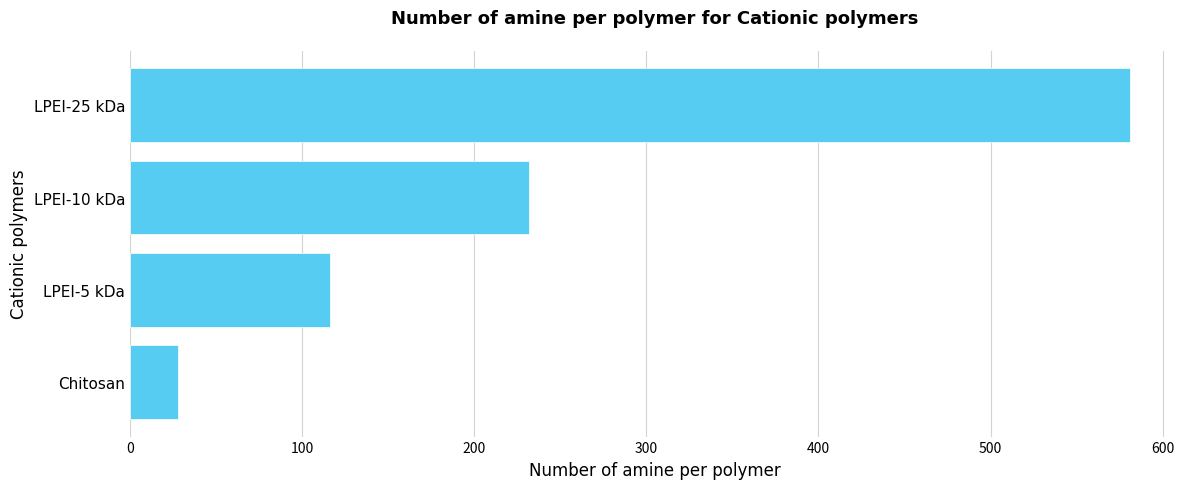

How many values are between 116 and 581?

3